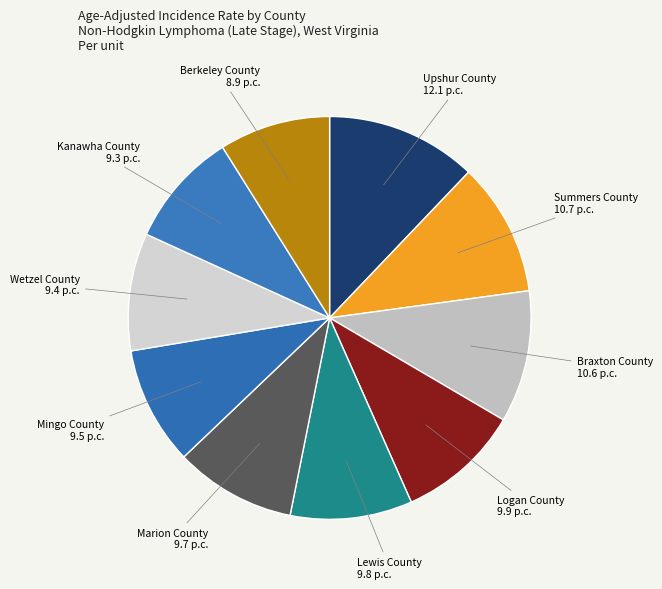

Which has a higher value, Marion County or Summers County?

Summers County